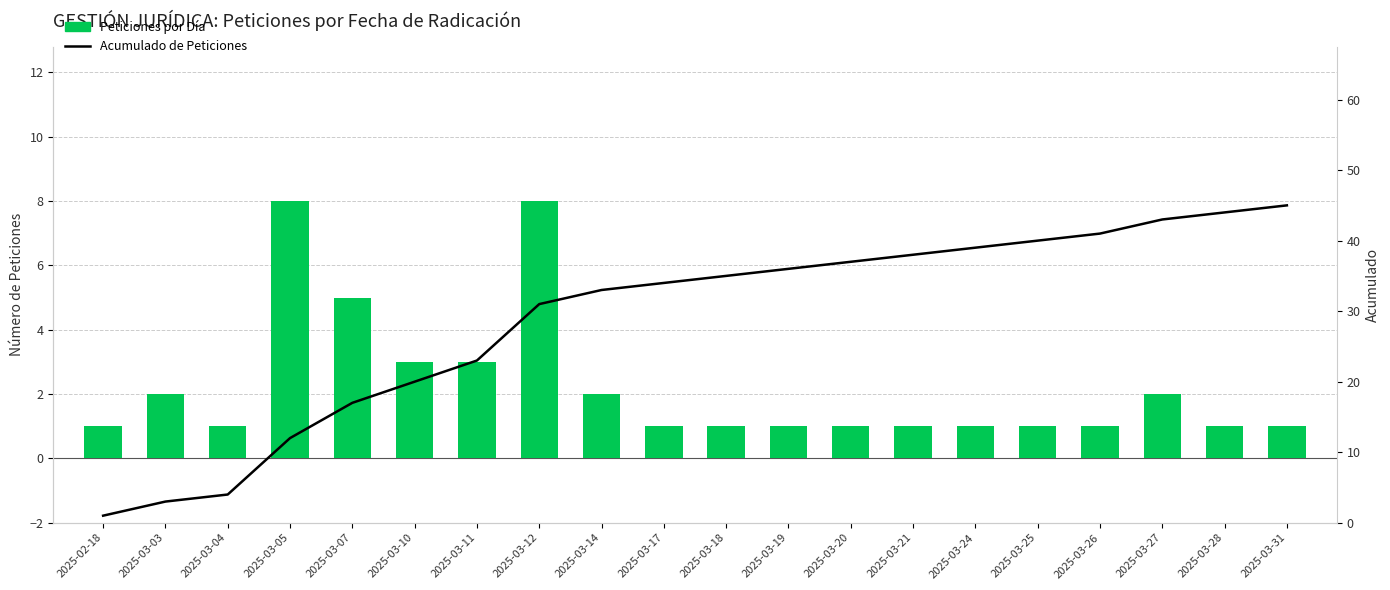

True or false: Acumulado de Peticiones has a value of 23 at 2025-03-27.

False